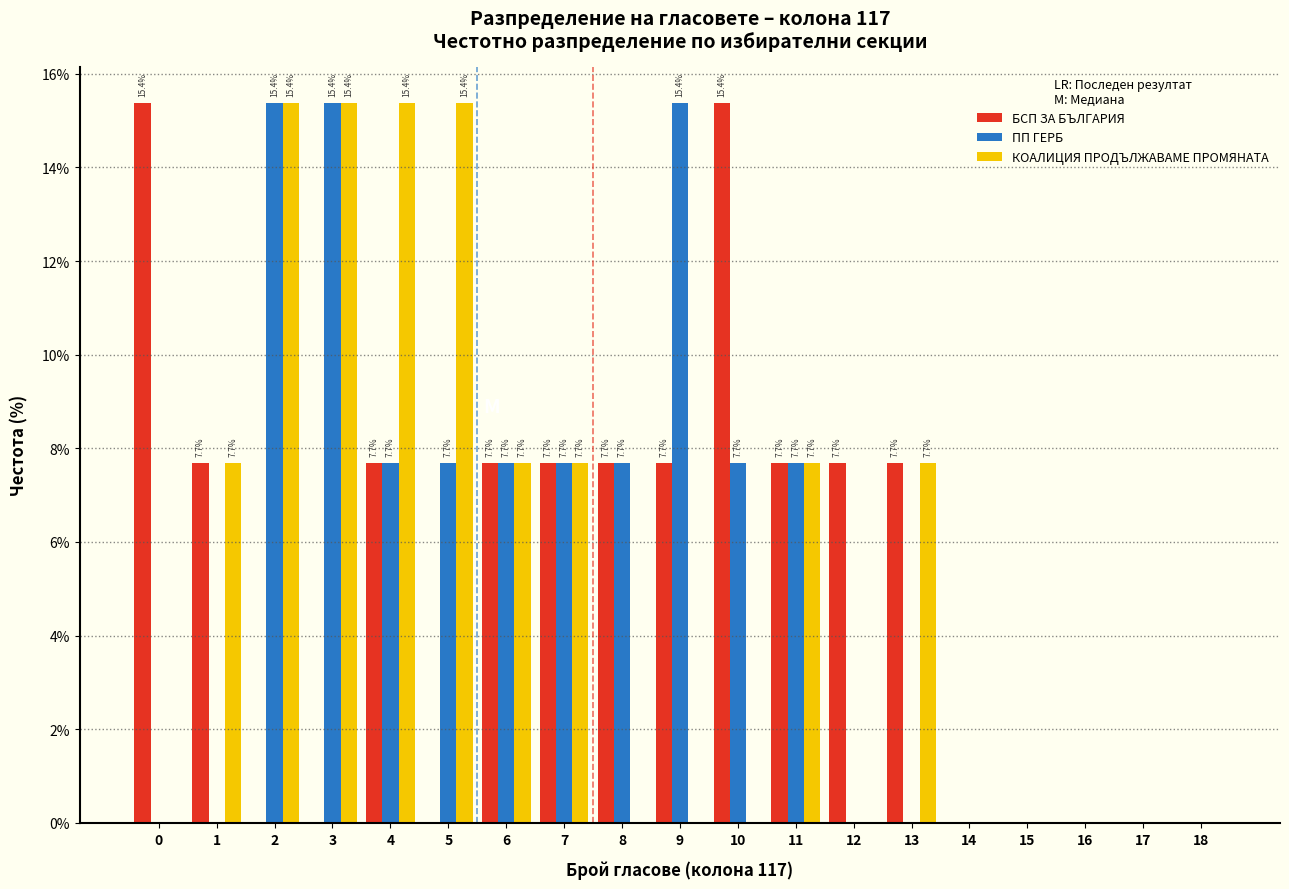

Reading left to right, list all the values displayed in this chart.

БСП ЗА БЪЛГАРИЯ: 0=15.4	1=7.7	2=0.0	3=0.0	4=7.7	5=0.0	6=7.7	7=7.7	8=7.7	9=7.7	10=15.4	11=7.7	12=7.7	13=7.7	14=0.0	15=0.0	16=0.0	17=0.0	18=0.0
ПП ГЕРБ: 0=0.0	1=0.0	2=15.4	3=15.4	4=7.7	5=7.7	6=7.7	7=7.7	8=7.7	9=15.4	10=7.7	11=7.7	12=0.0	13=0.0	14=0.0	15=0.0	16=0.0	17=0.0	18=0.0
КОАЛИЦИЯ ПРОДЪЛЖАВАМЕ ПРОМЯНАТА: 0=0.0	1=7.7	2=15.4	3=15.4	4=15.4	5=15.4	6=7.7	7=7.7	8=0.0	9=0.0	10=0.0	11=7.7	12=0.0	13=7.7	14=0.0	15=0.0	16=0.0	17=0.0	18=0.0